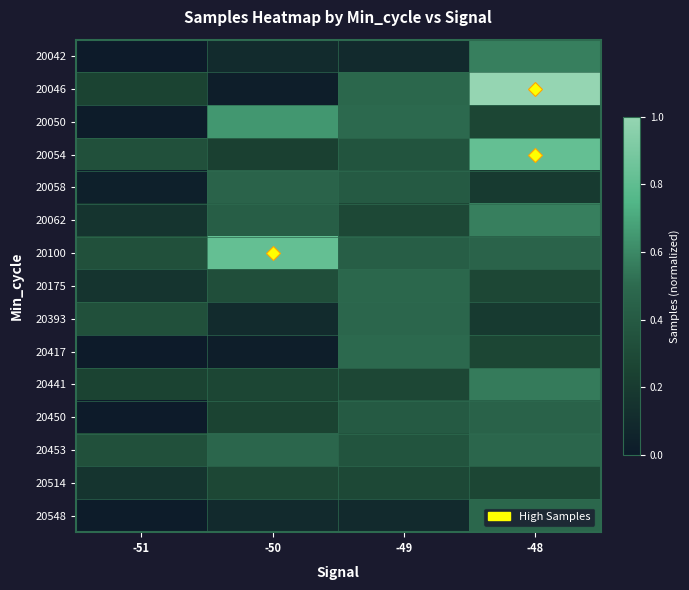

Which category has the highest value across all series?

-48